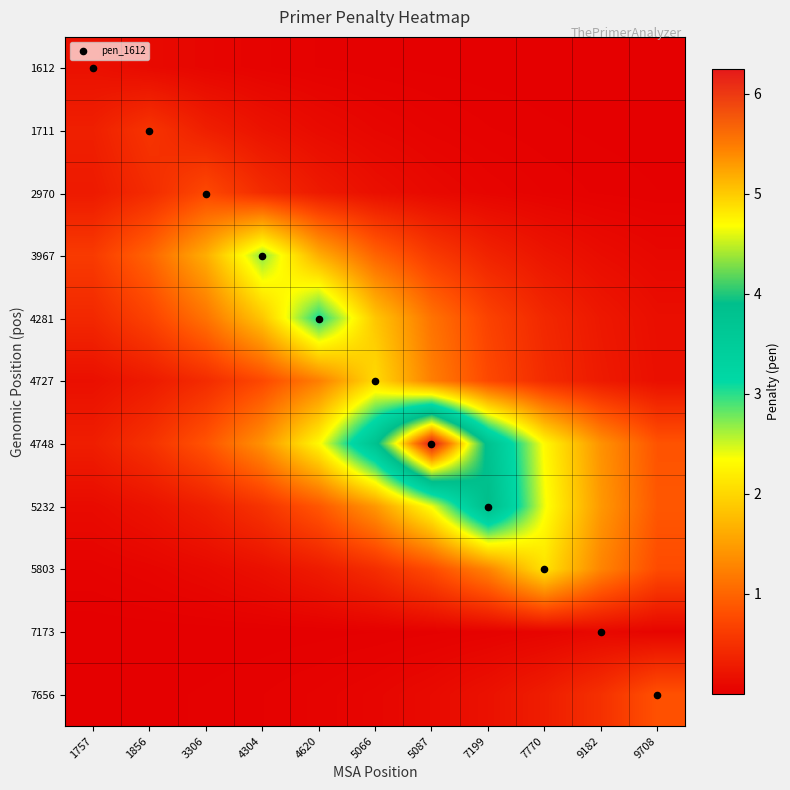

Rank the series at 9182 from highest to lowest value.

5232, 4748, 5803, 7656, 4727, 4281, 3967, 7173, 2970, 1711, 1612